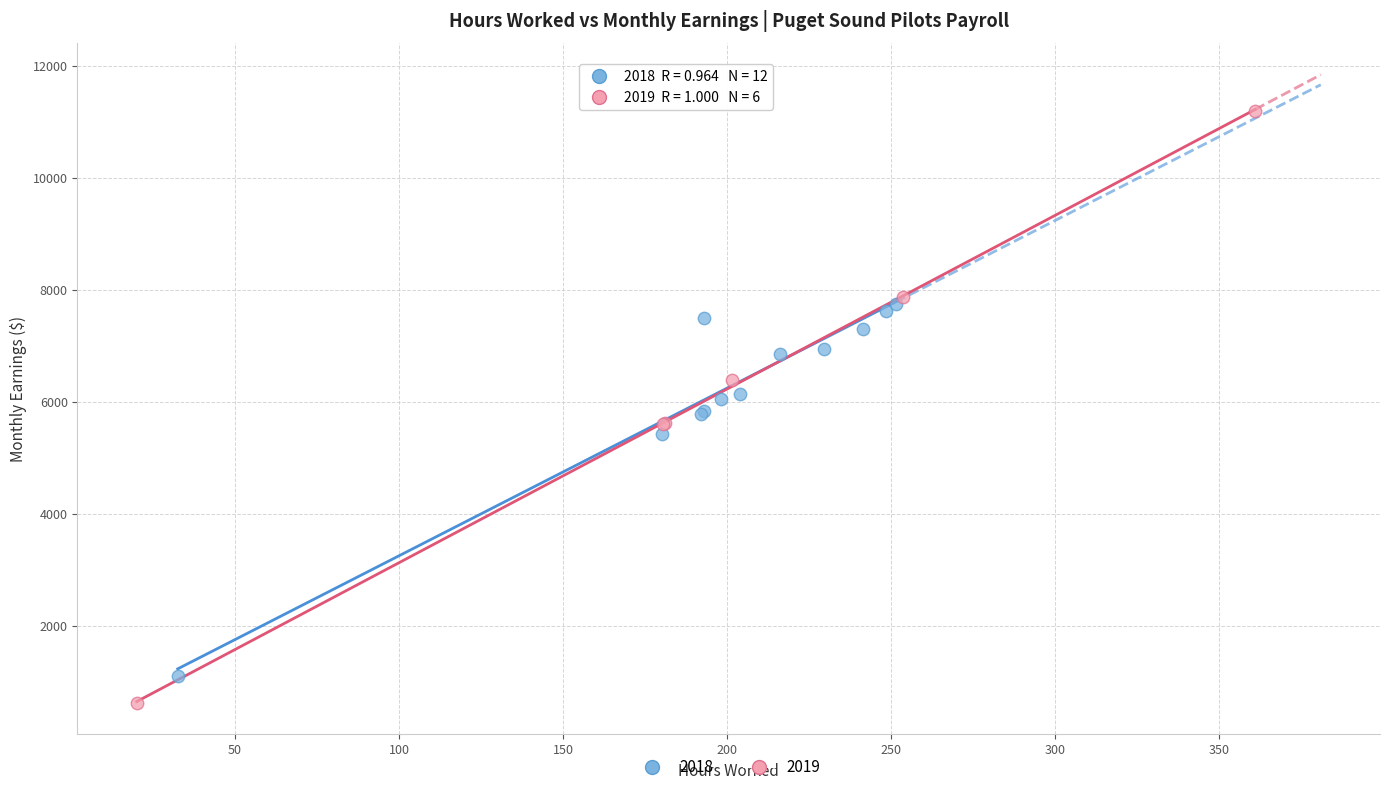

What are all the series names shown in the legend?

2018, 2019